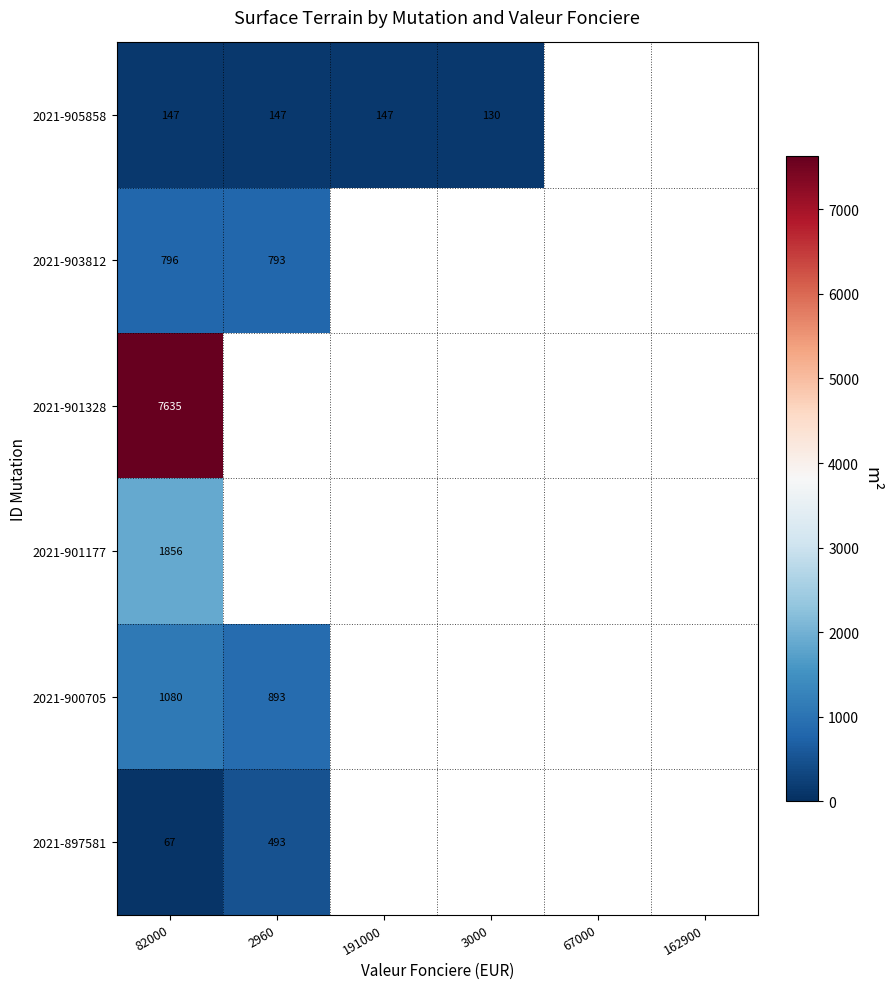

What is the maximum value shown in the chart?

7635.0